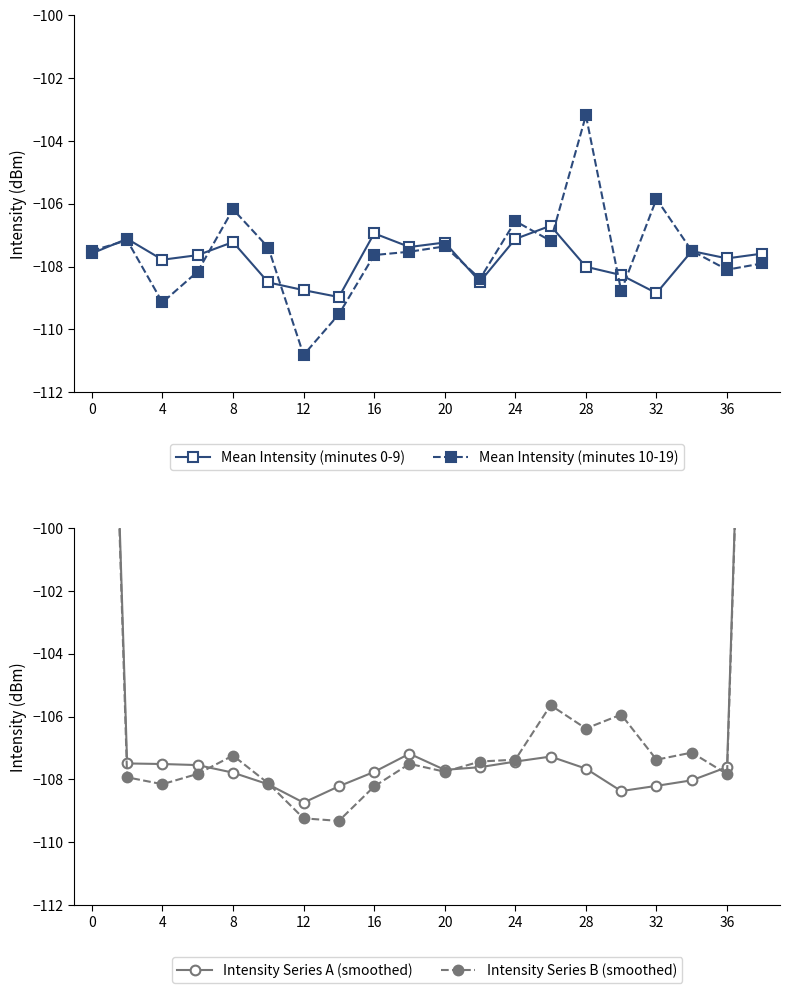

How many intersections are there between Intensity Series A (smoothed) and Mean Intensity (minutes 0-9)?

14